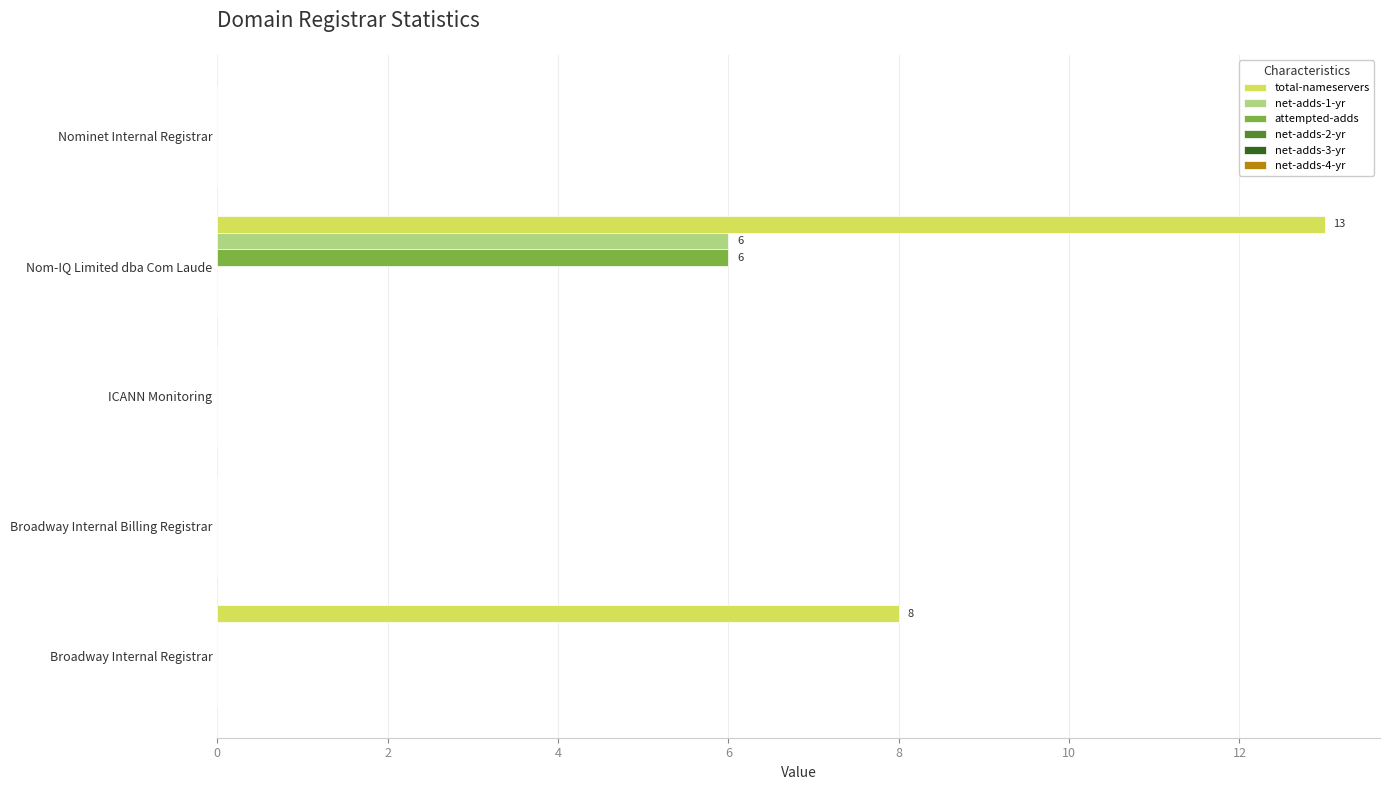

True or false: net-adds-1-yr has a value of -3 at Broadway Internal Billing Registrar.

False